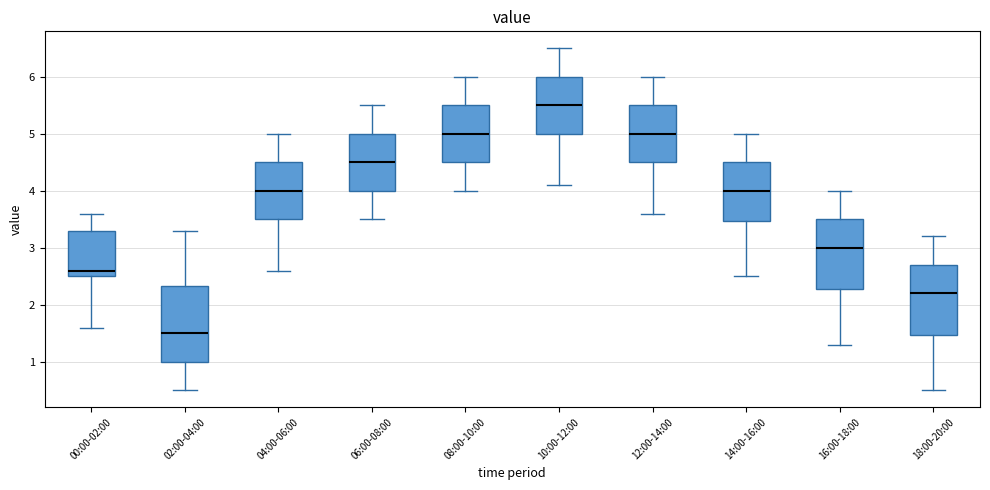

Reading left to right, transcribe this box plot: for each box, give where its median line is, the range the box spans, and where its two whiskers end, as read against the y-axis. The values are not printed on the chart, so give them approximately, as read against the axis.

00:00-02:00: median 2.6, box 2.5 to 3.3, whiskers 1.6 to 3.6
02:00-04:00: median 1.5, box 1.0 to 2.3, whiskers 0.5 to 3.3
04:00-06:00: median 4.0, box 3.5 to 4.5, whiskers 2.6 to 5.0
06:00-08:00: median 4.5, box 4.0 to 5.0, whiskers 3.5 to 5.5
08:00-10:00: median 5.0, box 4.5 to 5.5, whiskers 4.0 to 6.0
10:00-12:00: median 5.5, box 5.0 to 6.0, whiskers 4.1 to 6.5
12:00-14:00: median 5.0, box 4.5 to 5.5, whiskers 3.6 to 6.0
14:00-16:00: median 4.0, box 3.5 to 4.5, whiskers 2.5 to 5.0
16:00-18:00: median 3.0, box 2.3 to 3.5, whiskers 1.3 to 4.0
18:00-20:00: median 2.2, box 1.5 to 2.7, whiskers 0.5 to 3.2